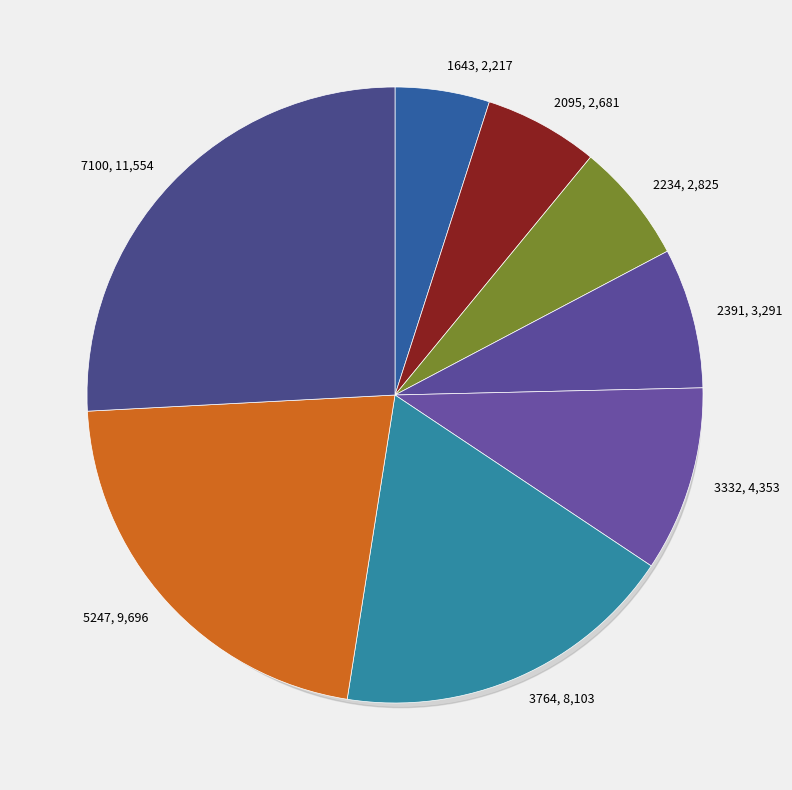

Is the sum of 2391 and 5247 greater than half?

No